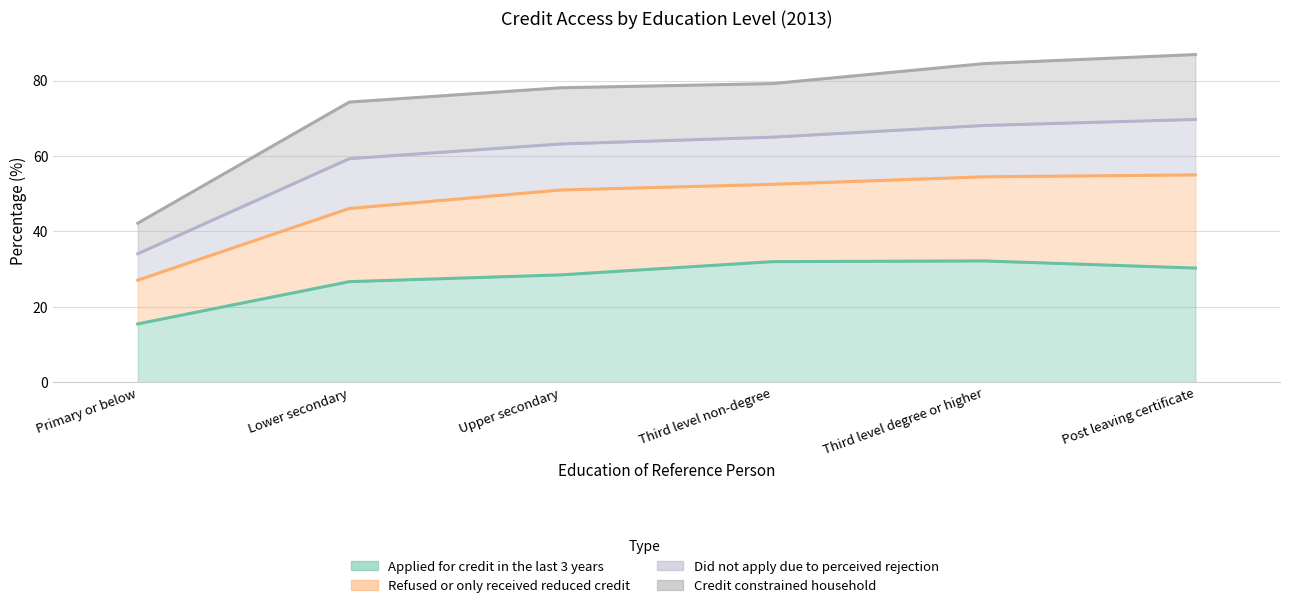

At which label does Applied for credit in the last 3 years first exceed 30?

Third level non-degree